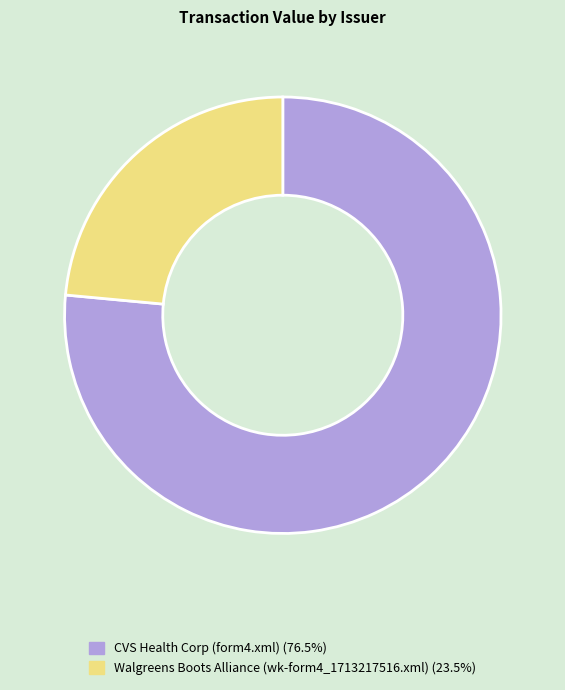

How many segments does this pie chart have?

2